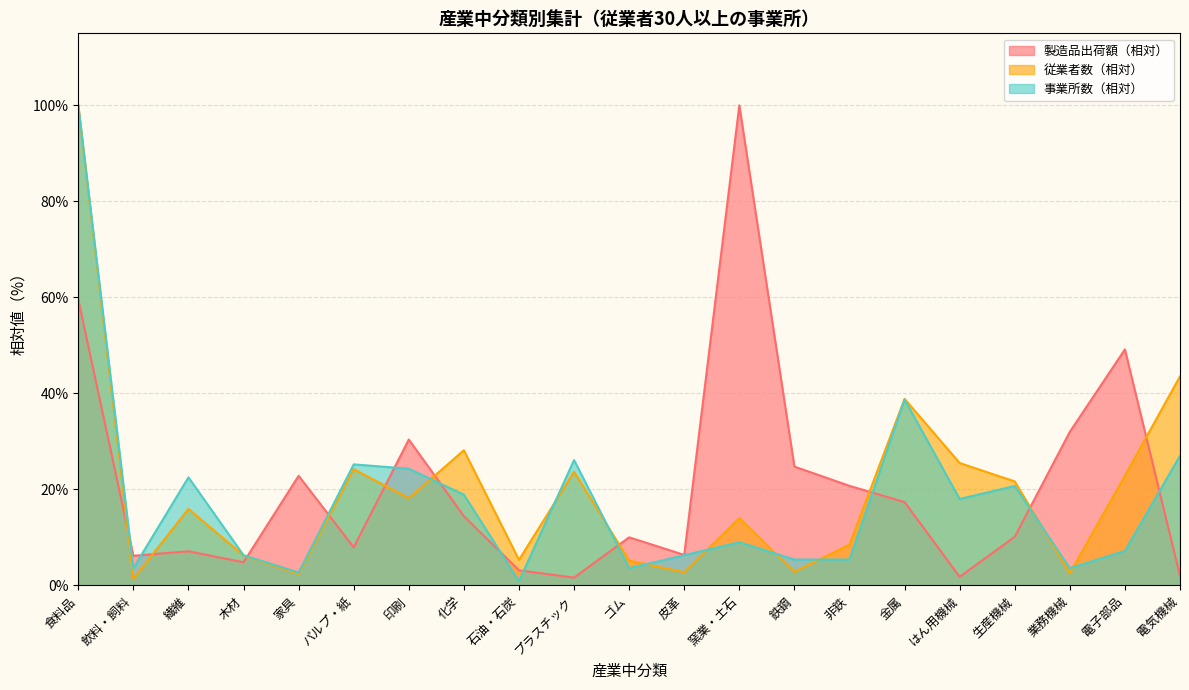

What is the difference between the maximum and minimum values in the 製造品出荷額 series?

98.4